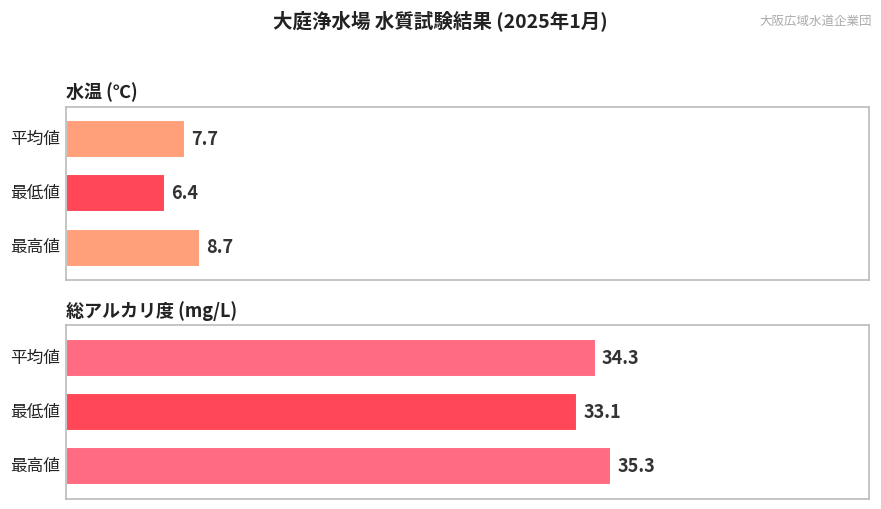

What is the average value of the 総アルカリ度 (mg/L) series?

34.3